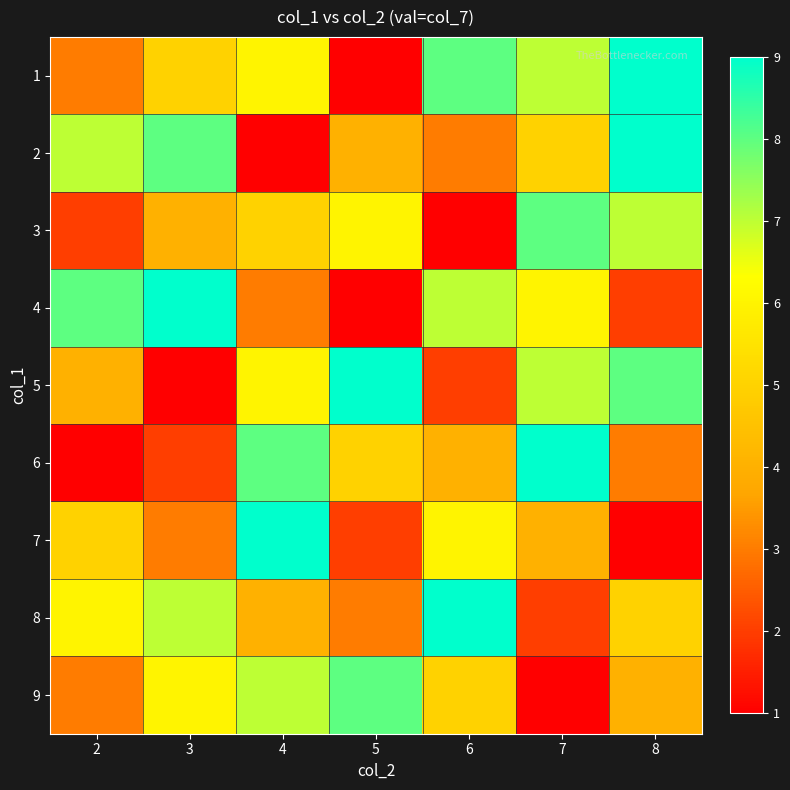

What is the spread (max minus min) of values at 4?

8